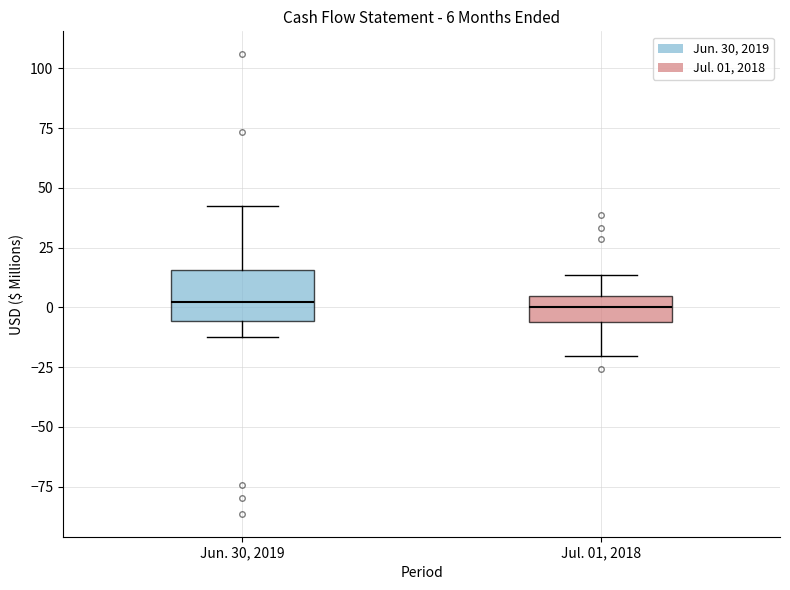

Comparing the boxes themselves (not the whiskers), which one is the tallest?

Jun. 30, 2019